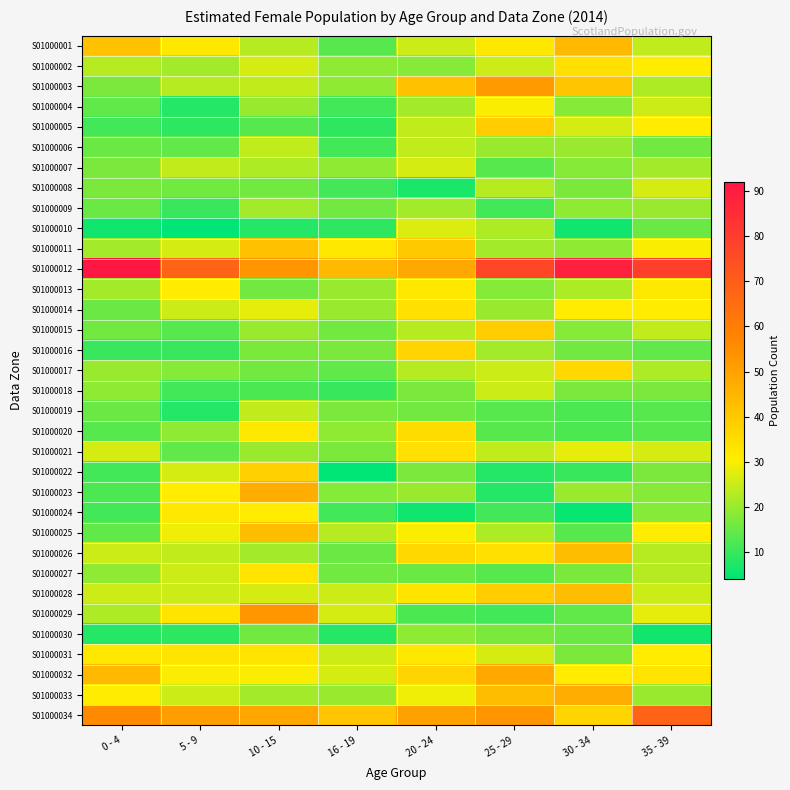

How many distinct data groups are displayed?

34